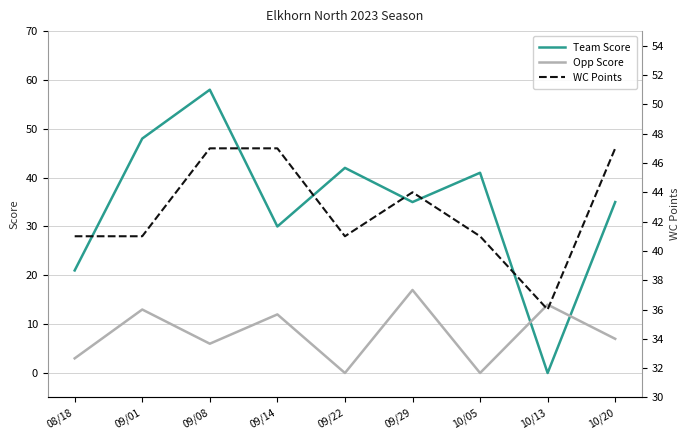

How many values in Team Score are above zero?

8